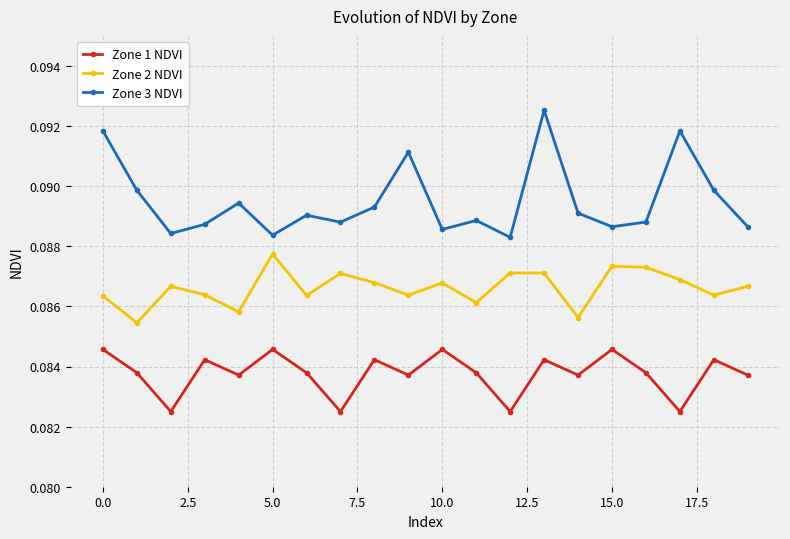

Which series has the widest spread of values?

Zone 3 NDVI